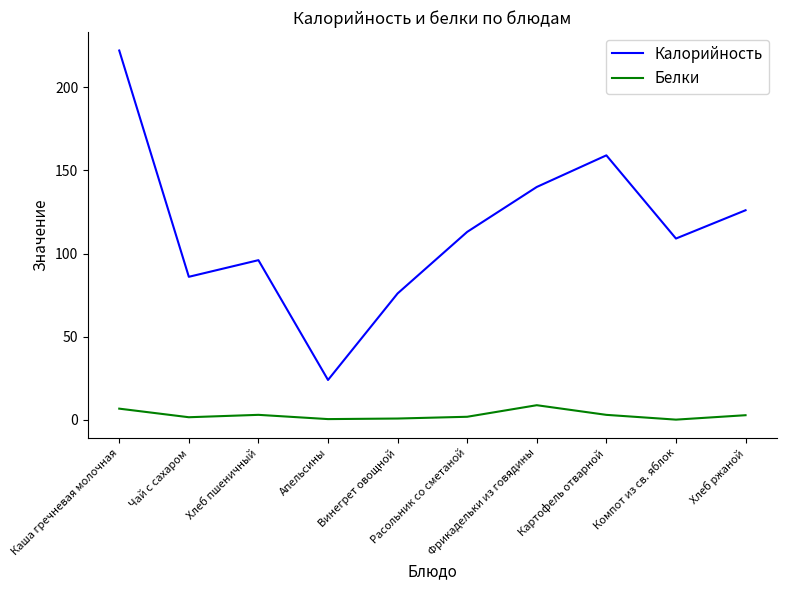

At which label does Калорийность first exceed 113?

Каша гречневая молочная